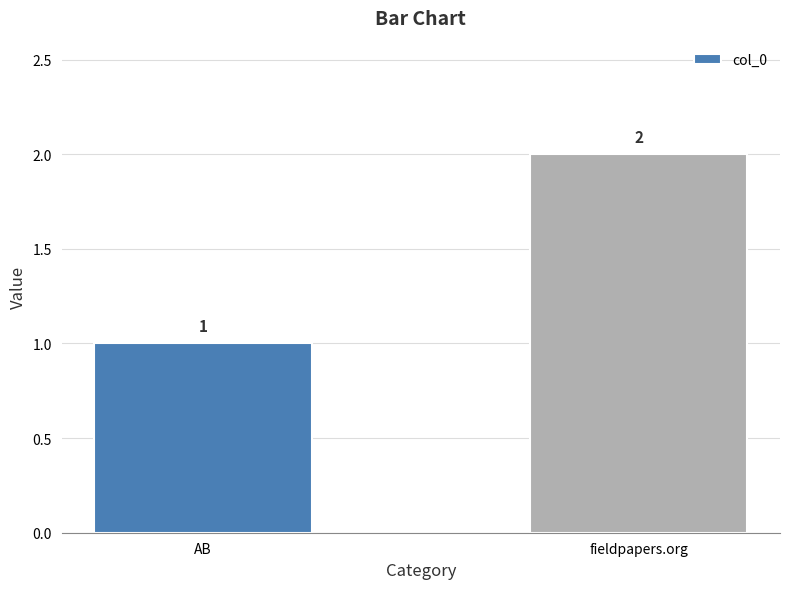

What is the ratio of the value at AB to the value at fieldpapers.org?

0.5